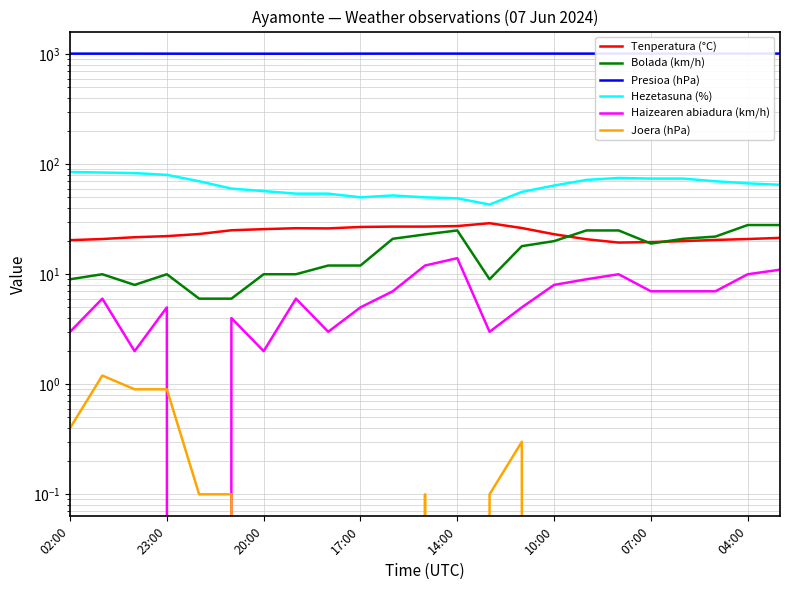

True or false: Presioa (hPa) has more than 1 points higher than both neighbors.

True